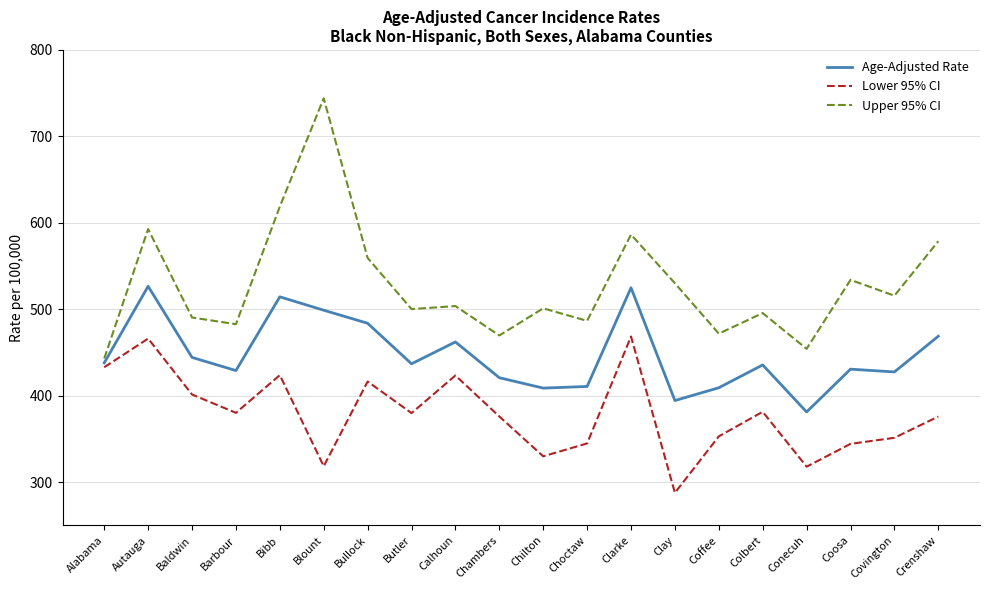

Rank the series by their maximum value, from highest to lowest.

Upper 95% CI, Age-Adjusted Rate, Lower 95% CI